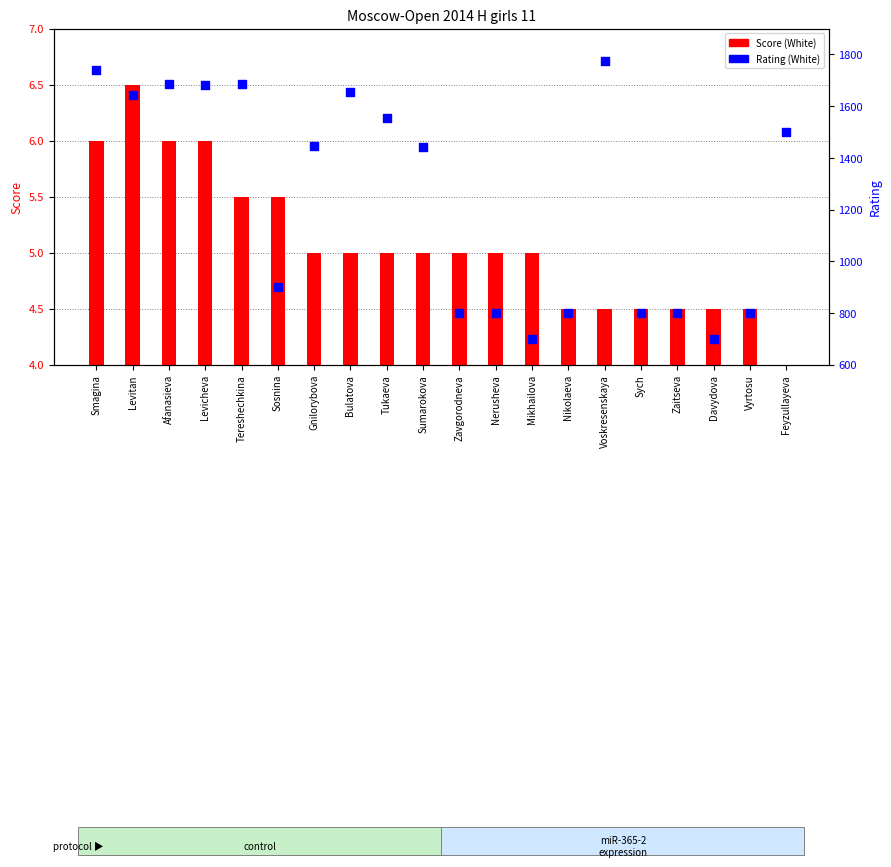

At how many categories does at least one series exceed 511?

20